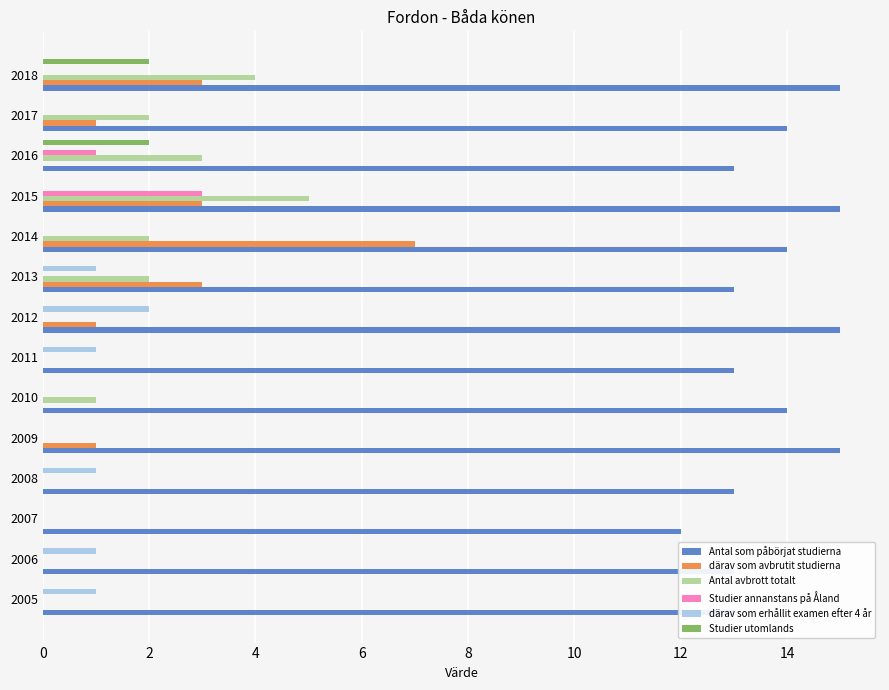

Which series has the largest total across all categories?

Antal som påbörjat studierna